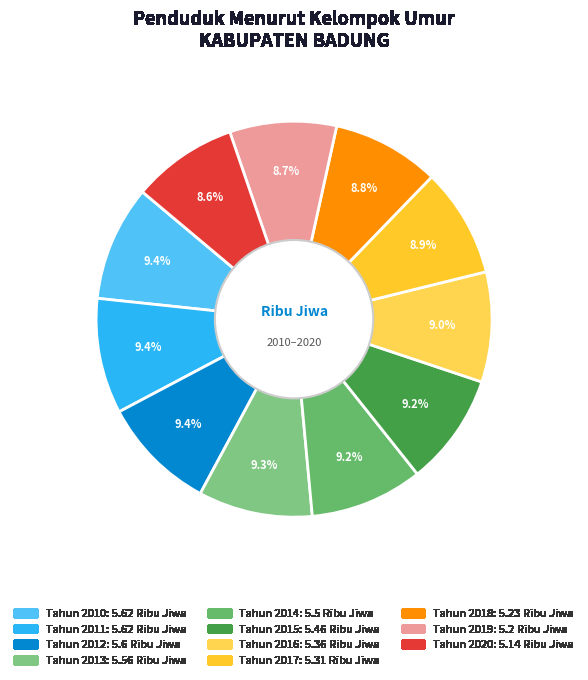

Do Tahun 2013 and Tahun 2016 together represent more than half of the pie?

No